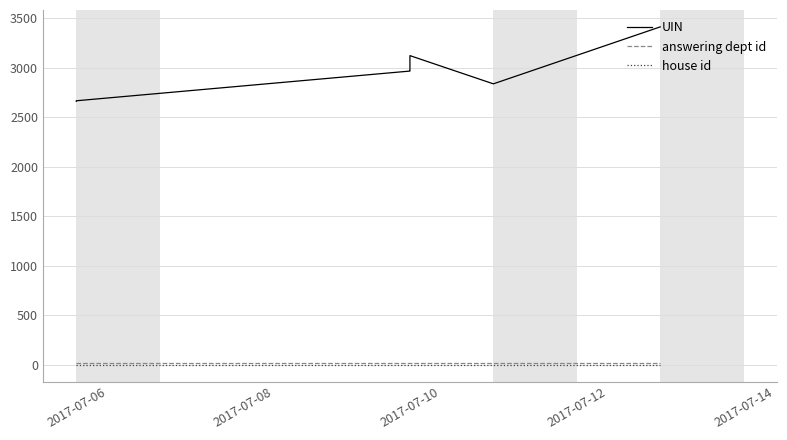

List the series in order of their peak value, lowest first.

house id, answering dept id, UIN